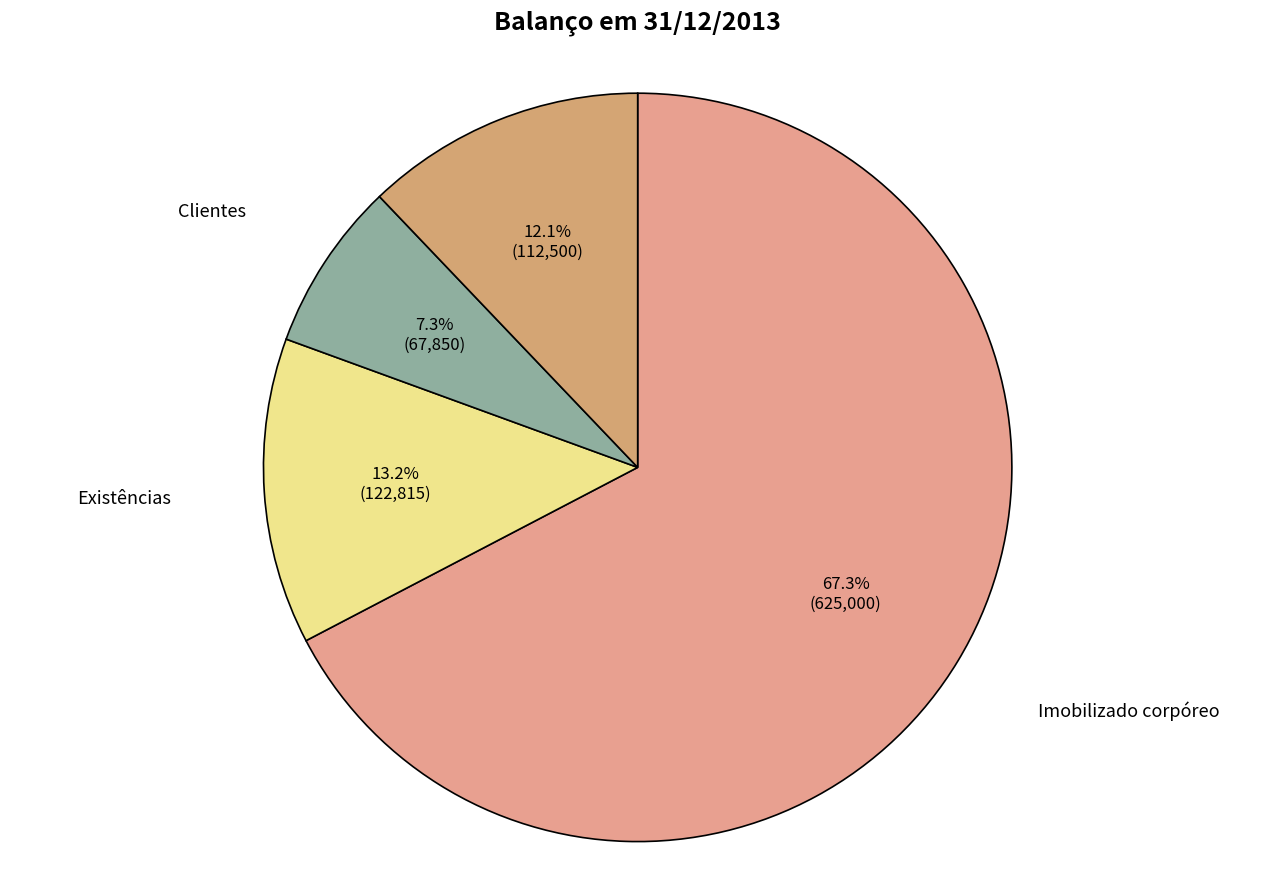

To the nearest percent, what is the difference between the Clientes and Existências slice percentages?

6%